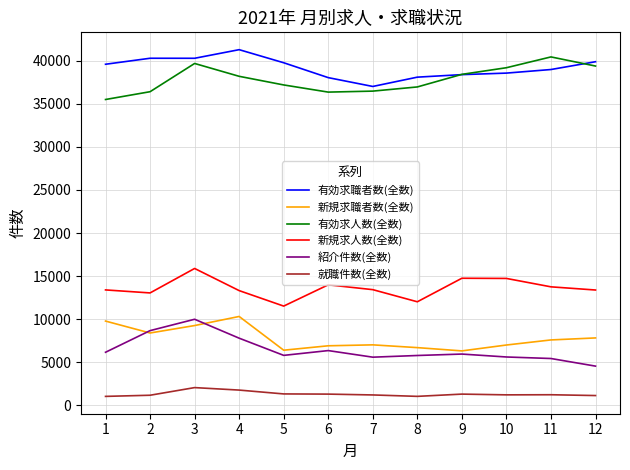

The value of 紹介件数(全数) at 10 is 5607. True or false?

True